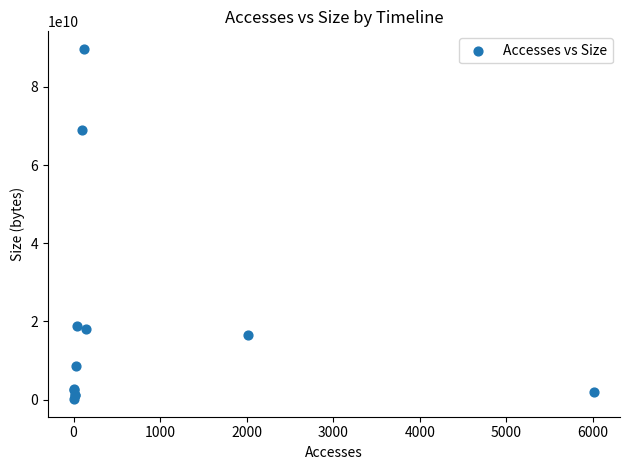

What Y value in the scatter plot is closest to 44922052960?

69094326528